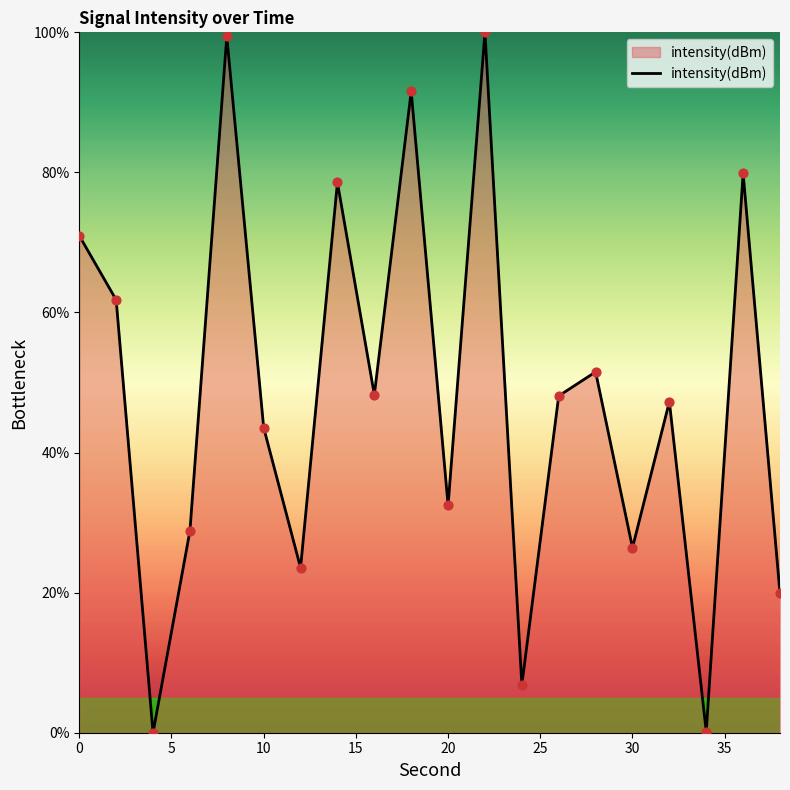

What is the greatest value displayed?

100.0